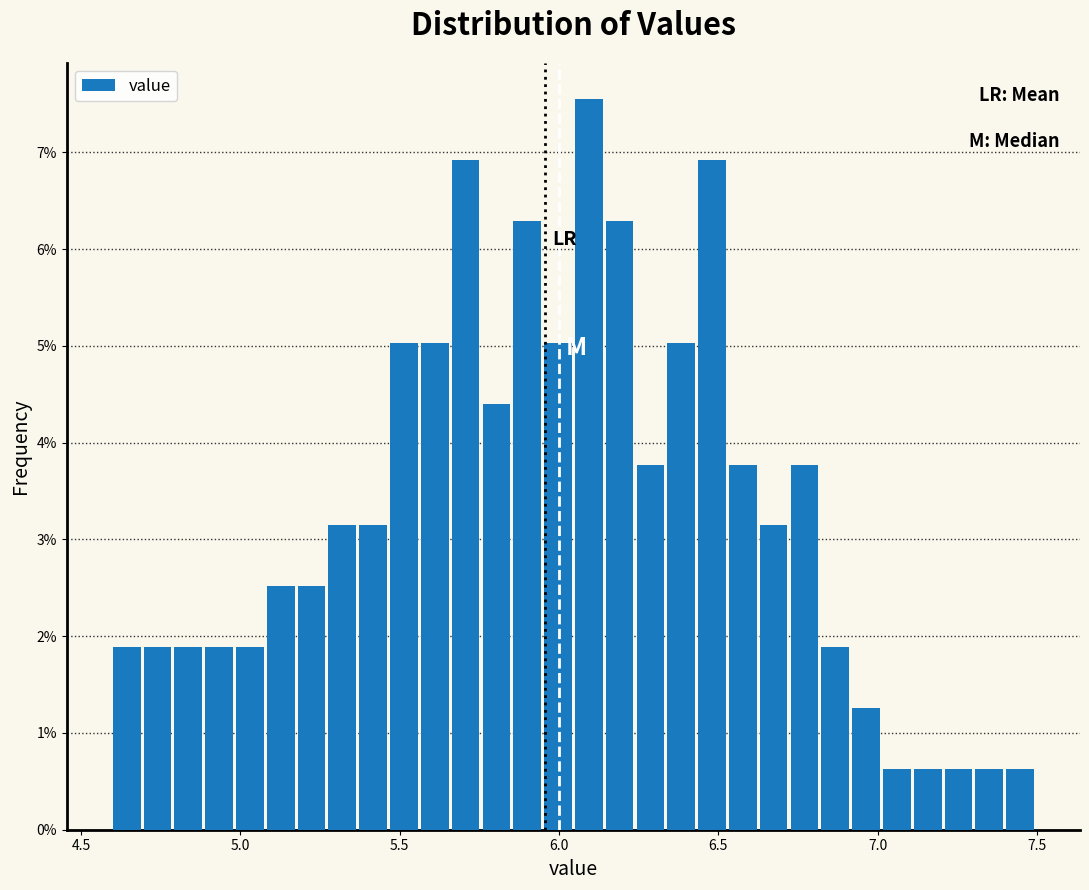

Around what value on the x-axis is the tallest bar? Give the approximate position of its centre, as read against the axis.

6.10